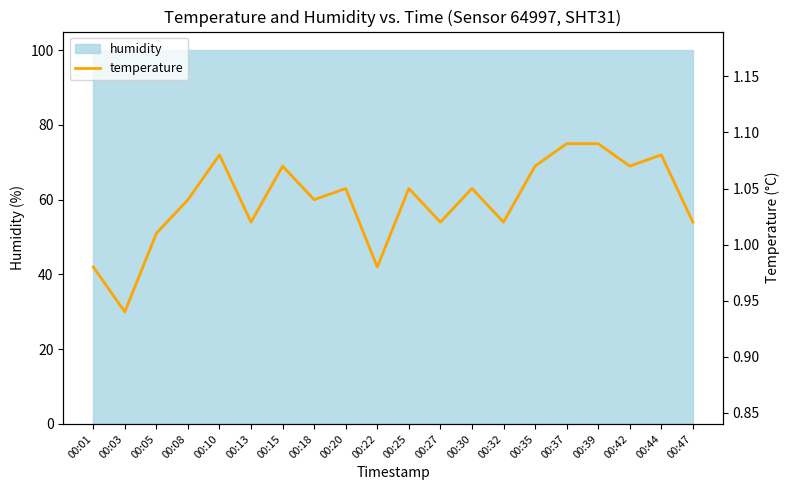

At which category does the chart reach its minimum across all series?

00:03